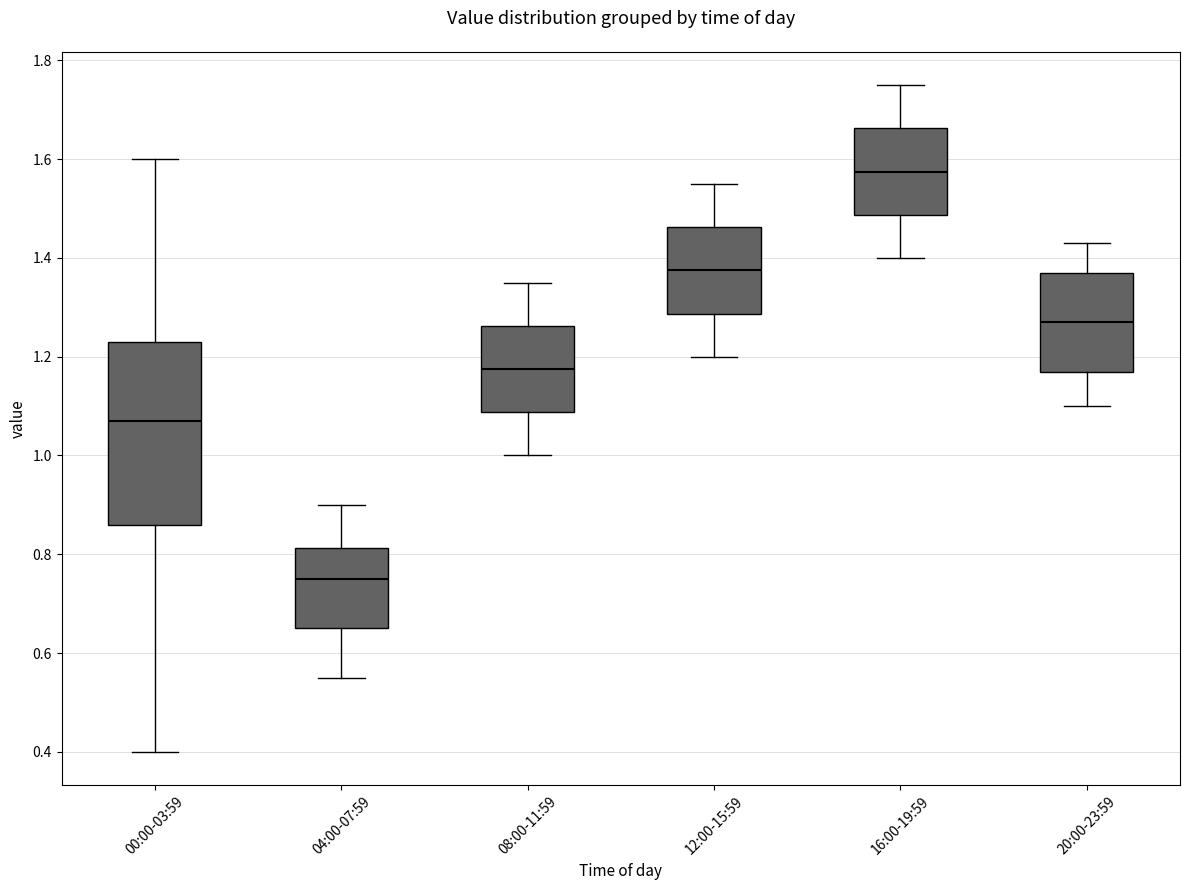

Comparing the boxes themselves (not the whiskers), which one is the tallest?

00:00-03:59